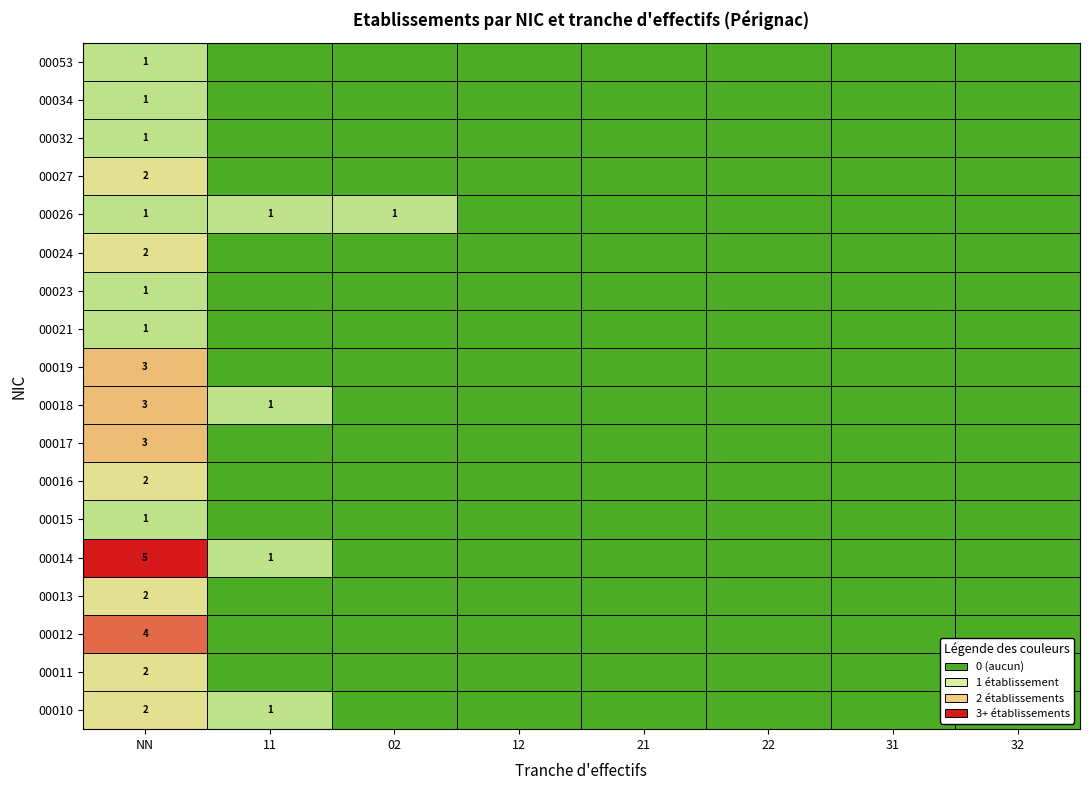

How many categories are shown in the chart?

8